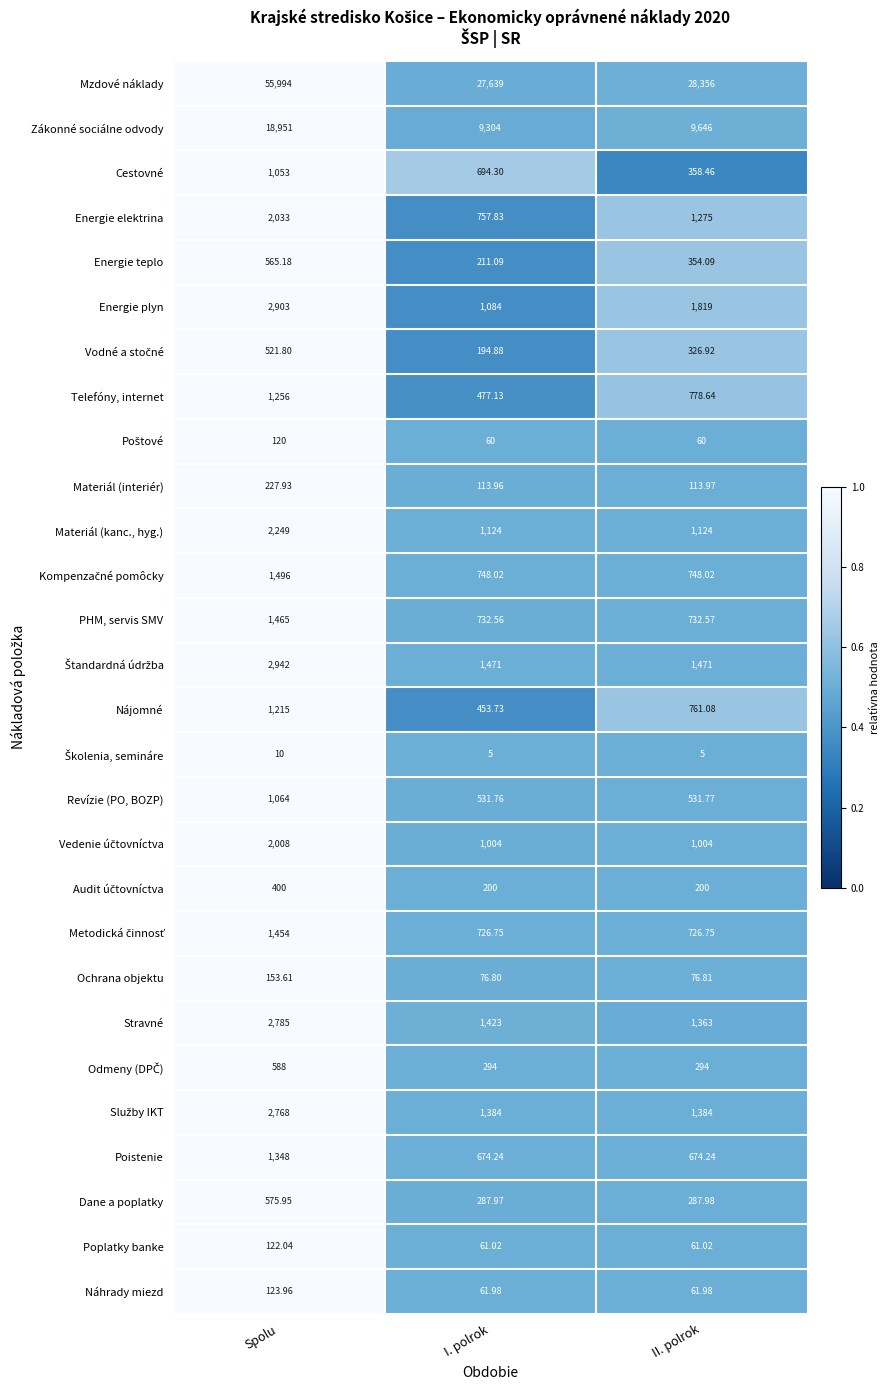

Between Spolu and II. polrok, which series saw the biggest shift?

Mzdové náklady